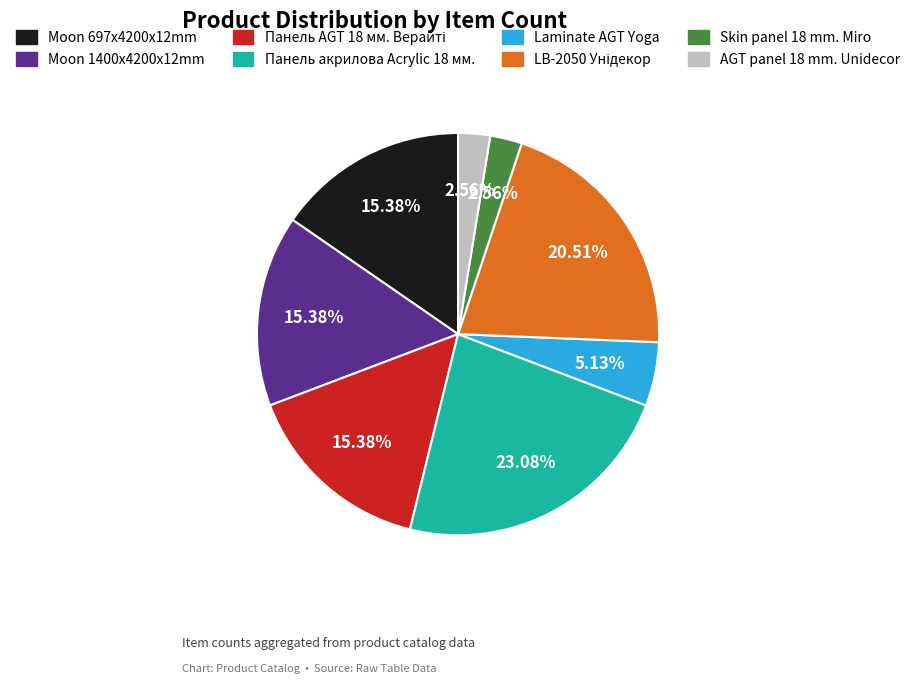

Does Moon 697x4200x12mm account for over 50% of the chart?

No